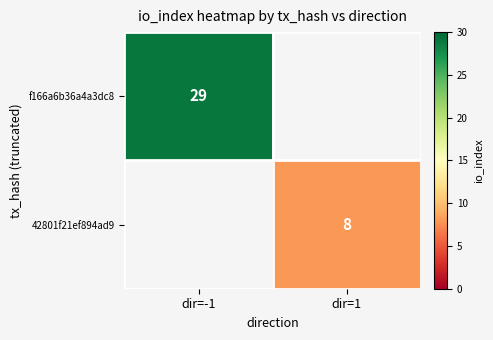

True or false: 42801f21ef894ad9 has a value of 8 at dir=1.

True